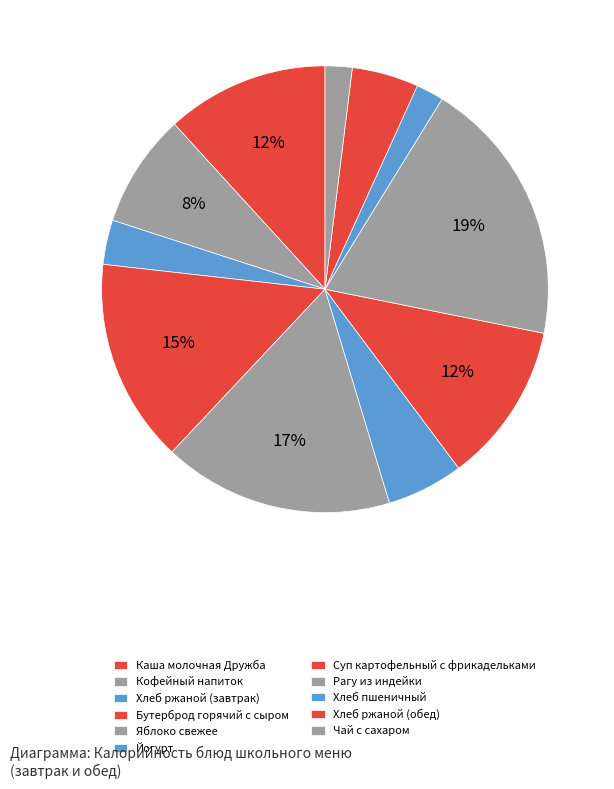

How many segments does this pie chart have?

11